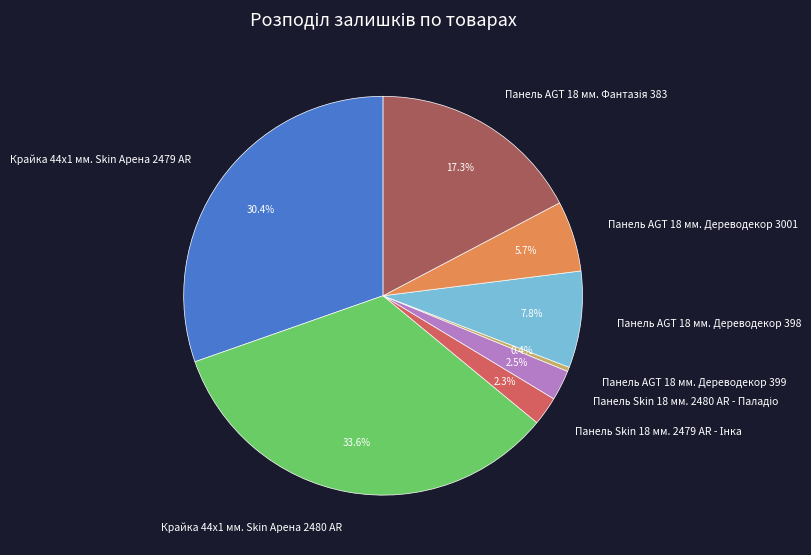

Is there any slice that represents more than half of the pie?

No